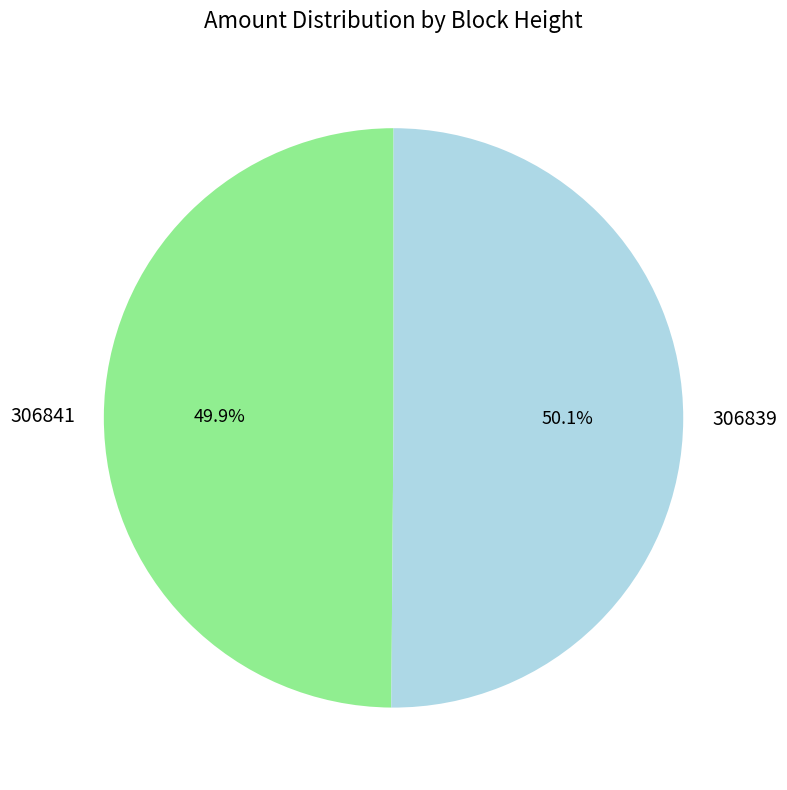

Combined, do 306841 and 306839 account for over 50%?

Yes